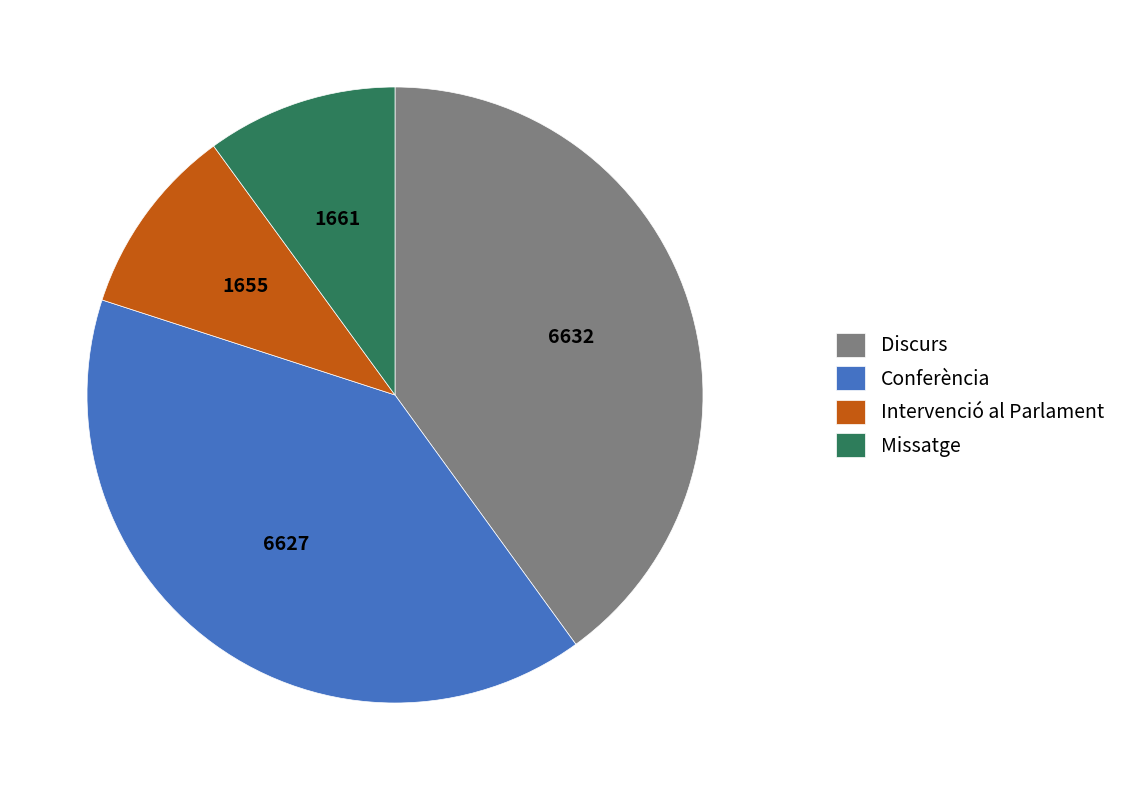

Is the sum of Discurs and Conferència greater than half?

Yes